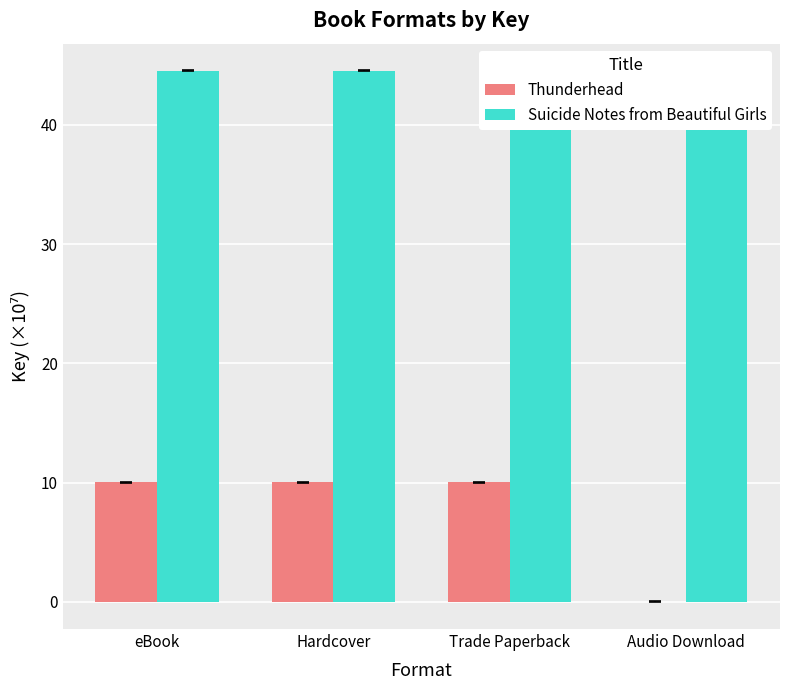

The value of Suicide Notes from Beautiful Girls at Trade Paperback is 9.3. True or false?

False